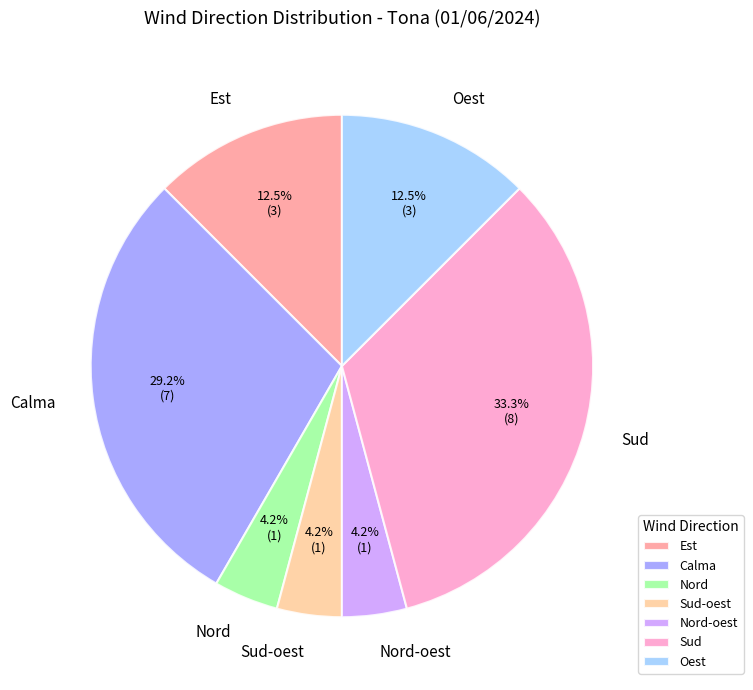

Which category has the biggest portion of the pie?

Sud